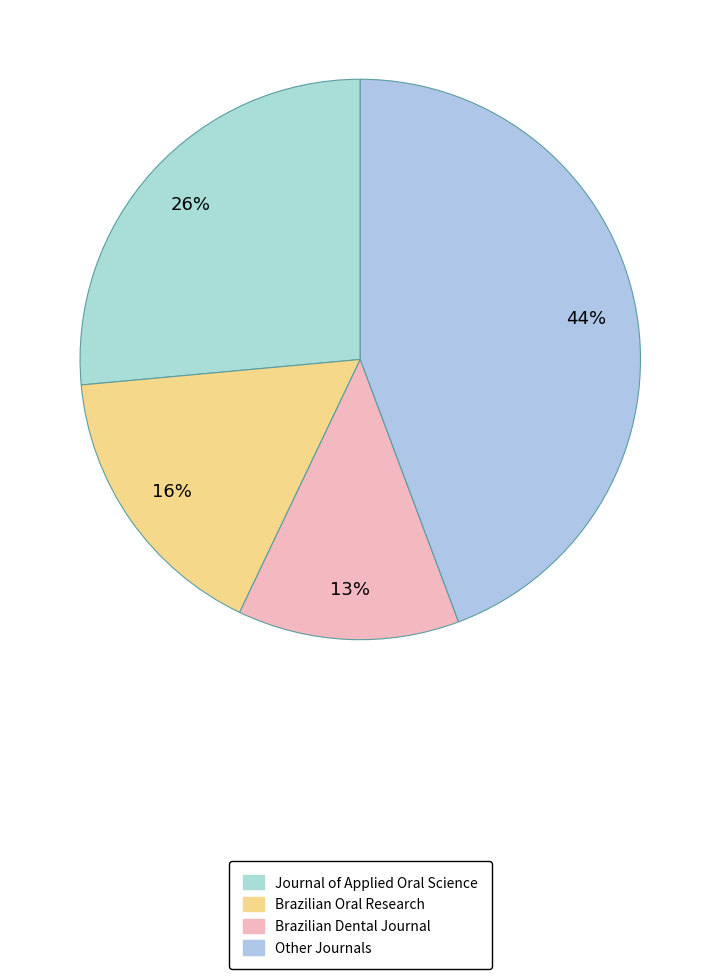

Count the number of slices in the pie.

4